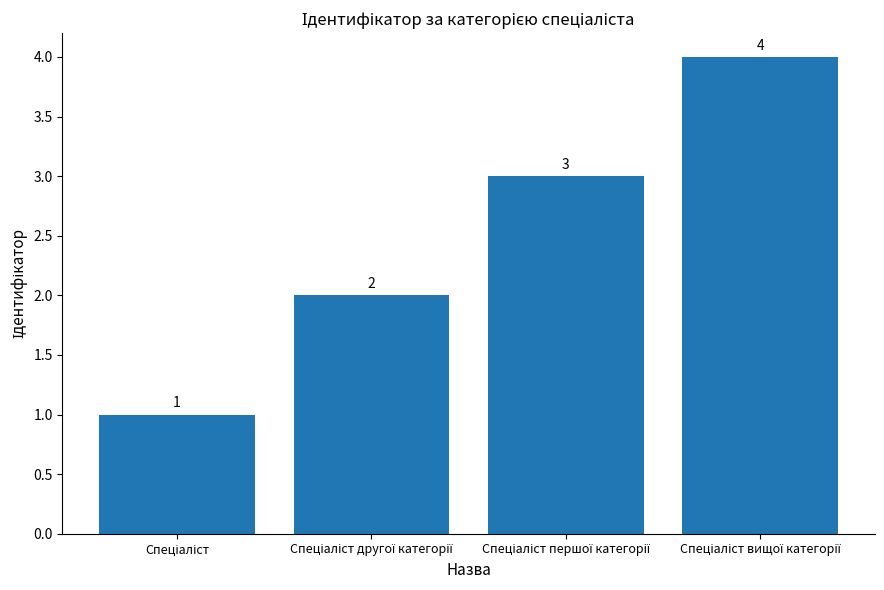

What is the value of the 3rd bar from the left?

3